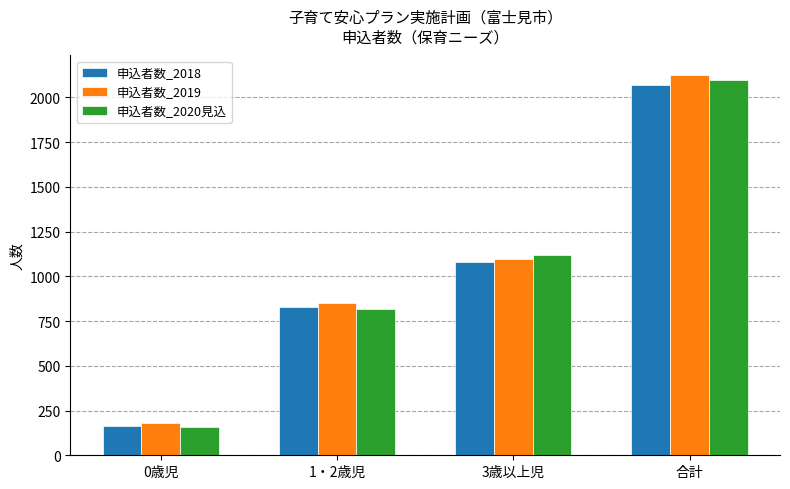

Reading left to right, what are all the values shown in this chart?

申込者数_2018: 0歳児=164	1・2歳児=828	3歳以上児=1078	合計=2070
申込者数_2019: 0歳児=179	1・2歳児=849	3歳以上児=1099	合計=2127
申込者数_2020見込: 0歳児=160	1・2歳児=815	3歳以上児=1119	合計=2094